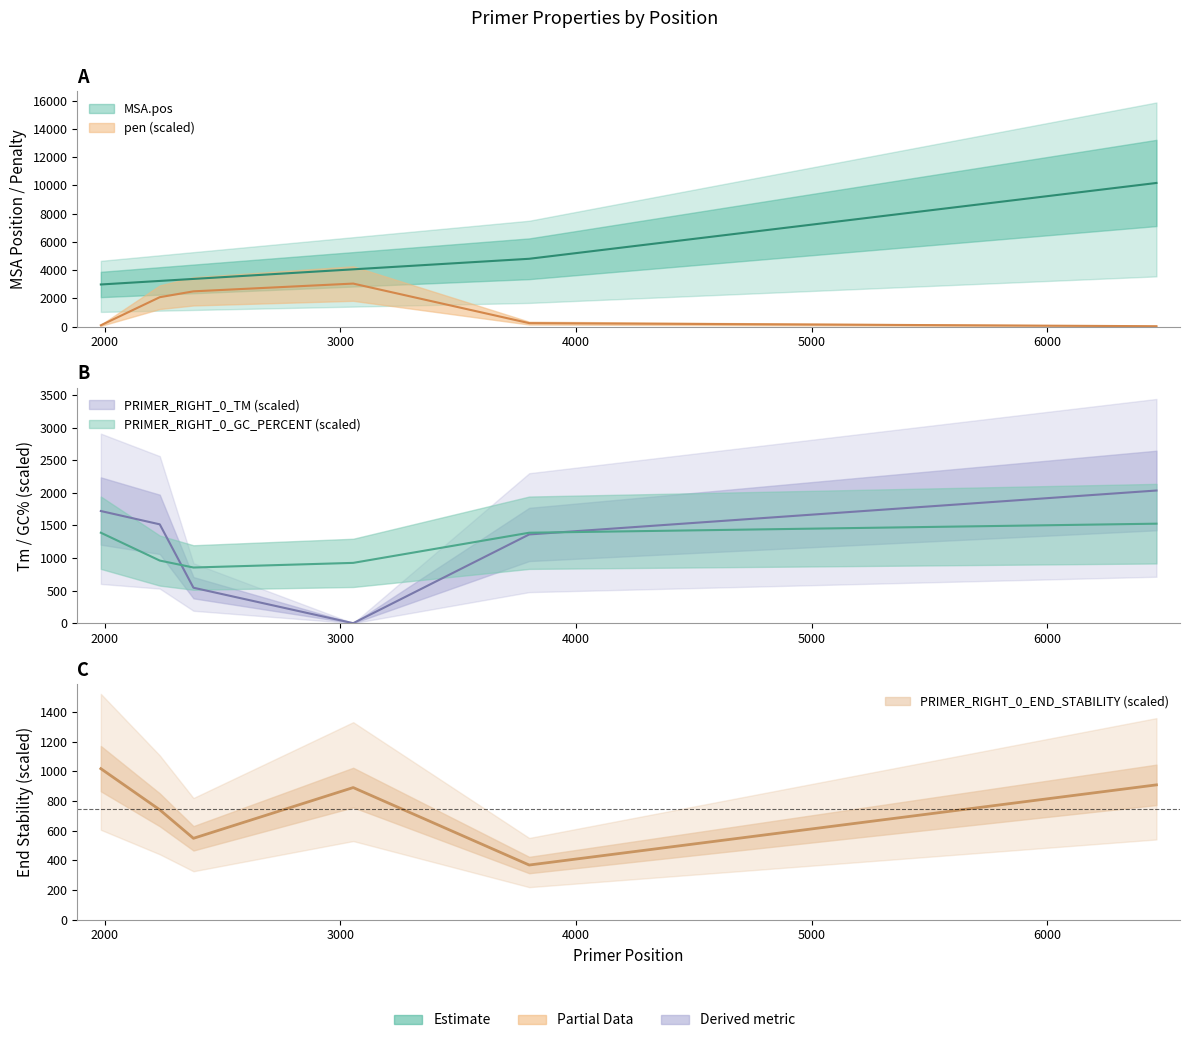

What is the difference between the second highest and minimum values in the MSA.pos series?

1819.0